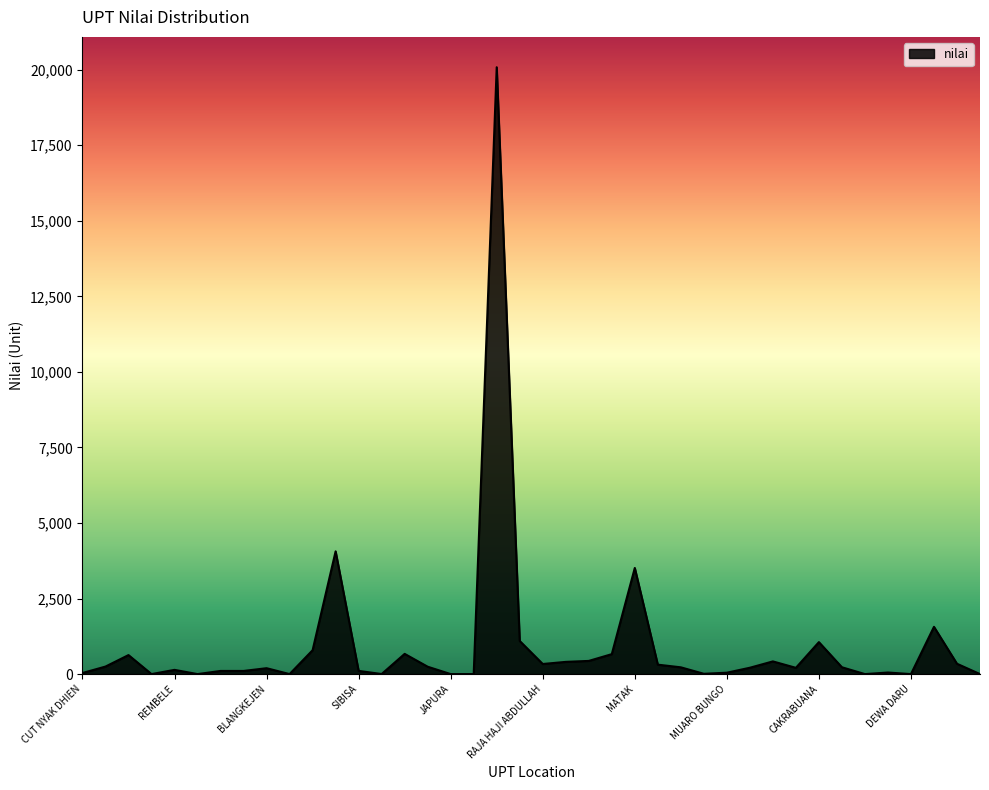

What is the difference between the maximum and minimum values?

20082